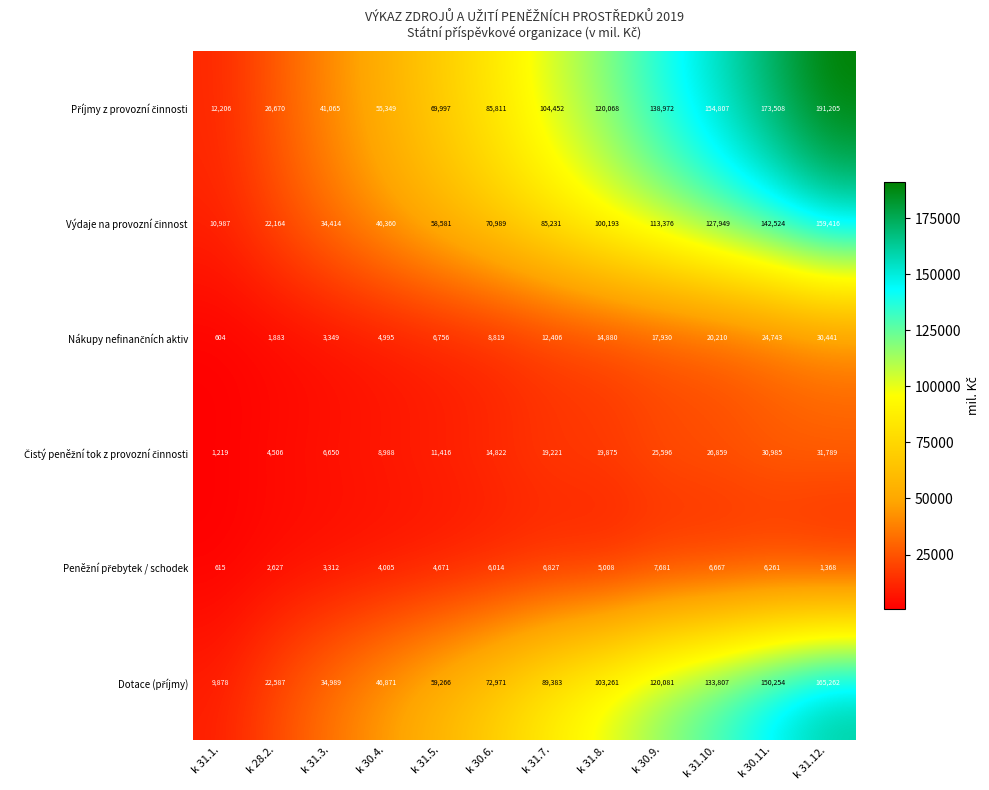

What is the spread (max minus min) of values at k 31.5.?

65326